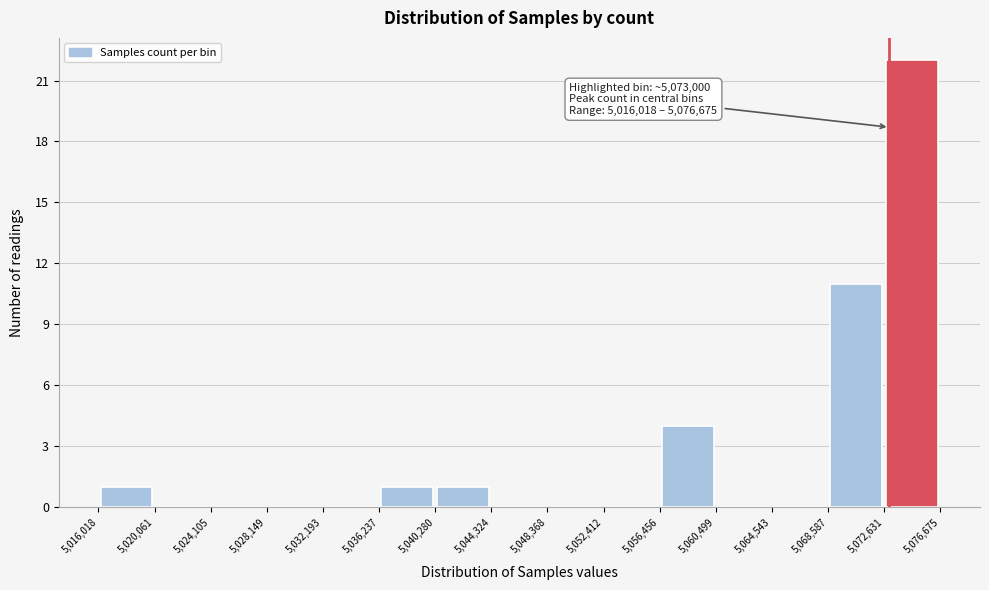

Over which range of the x-axis is the bar tallest?

5,072,631 to 5,076,675